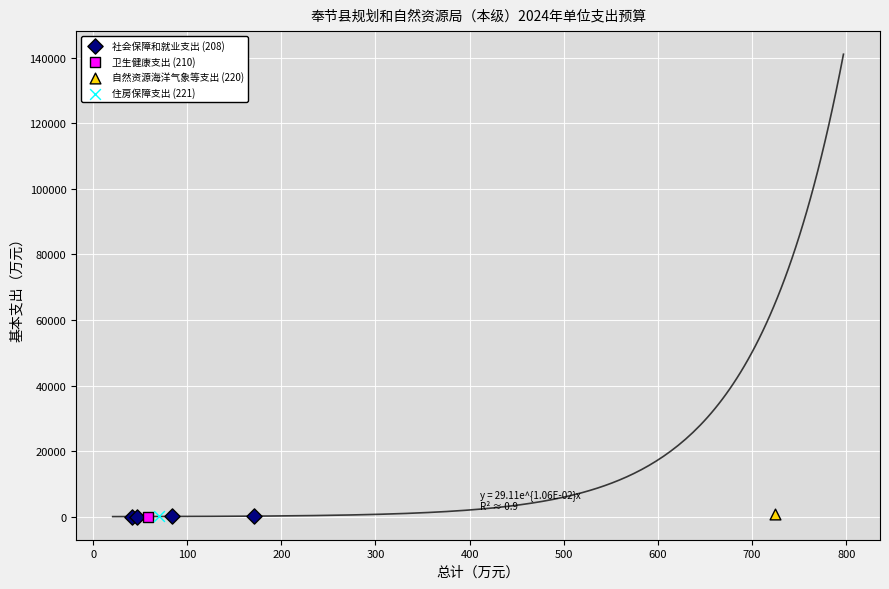

What are all the series names shown in the legend?

社会保障和就业支出 (208), 卫生健康支出 (210), 自然资源海洋气象等支出 (220), 住房保障支出 (221)